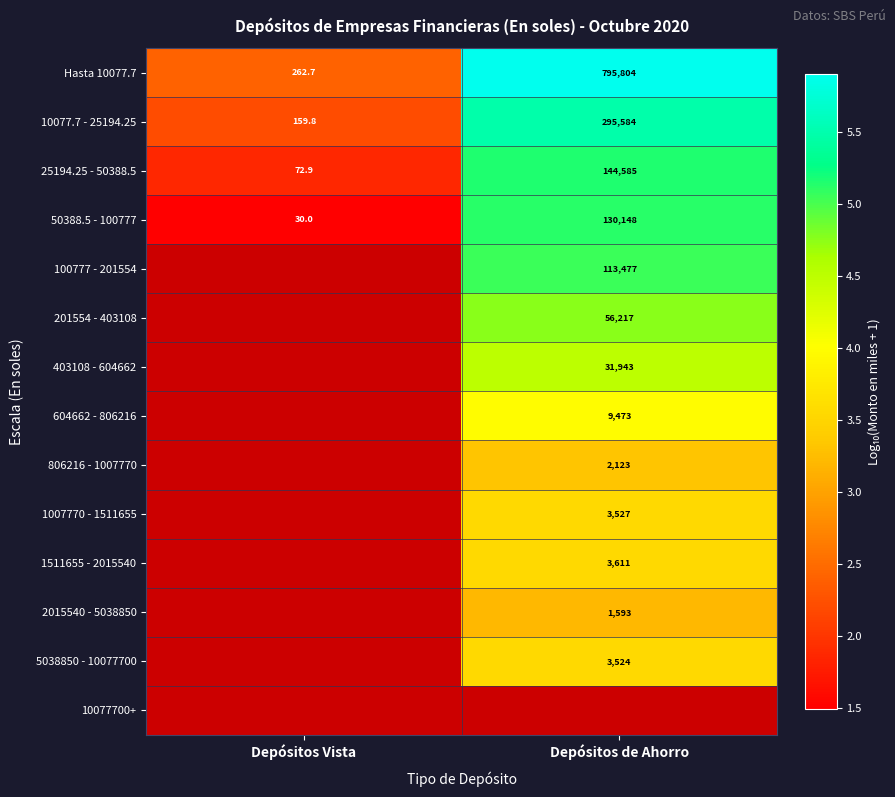

Is the value of 10077.7 - 25194.25 at Depósitos de Ahorro greater than the value of 100777 - 201554 at Depósitos de Ahorro?

Yes